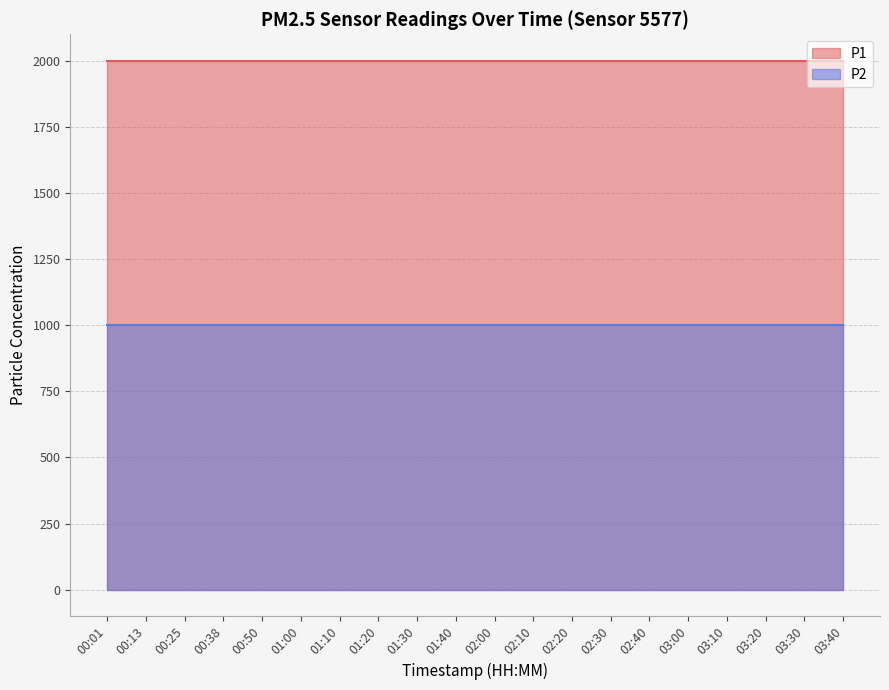

Which series changed the most between 00:01 and 02:10?

P1